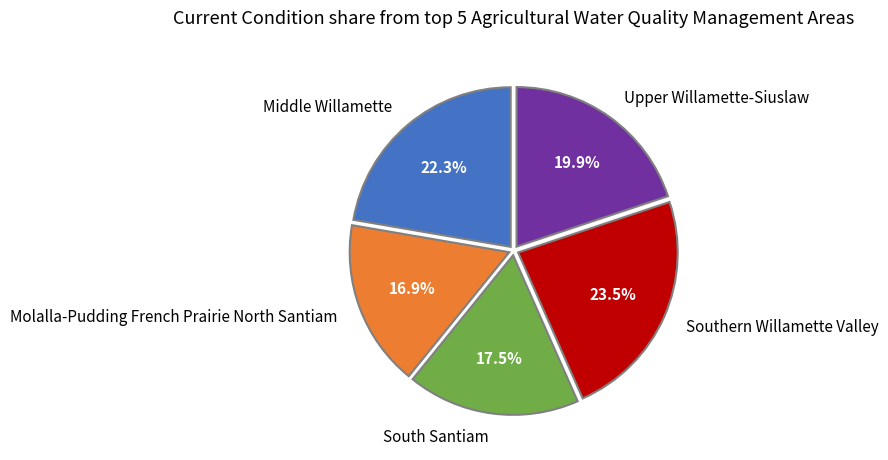

What percentage do Middle Willamette and Upper Willamette-Siuslaw together represent?

42.2%